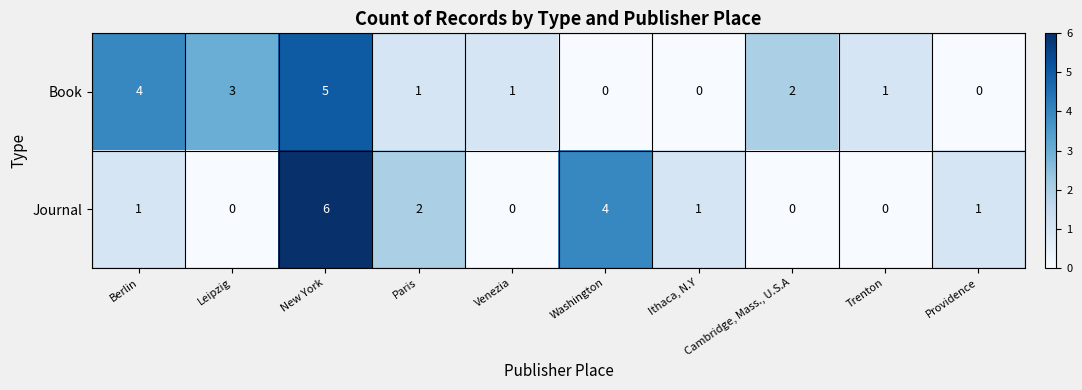

The value of Journal at Providence is 1. True or false?

True